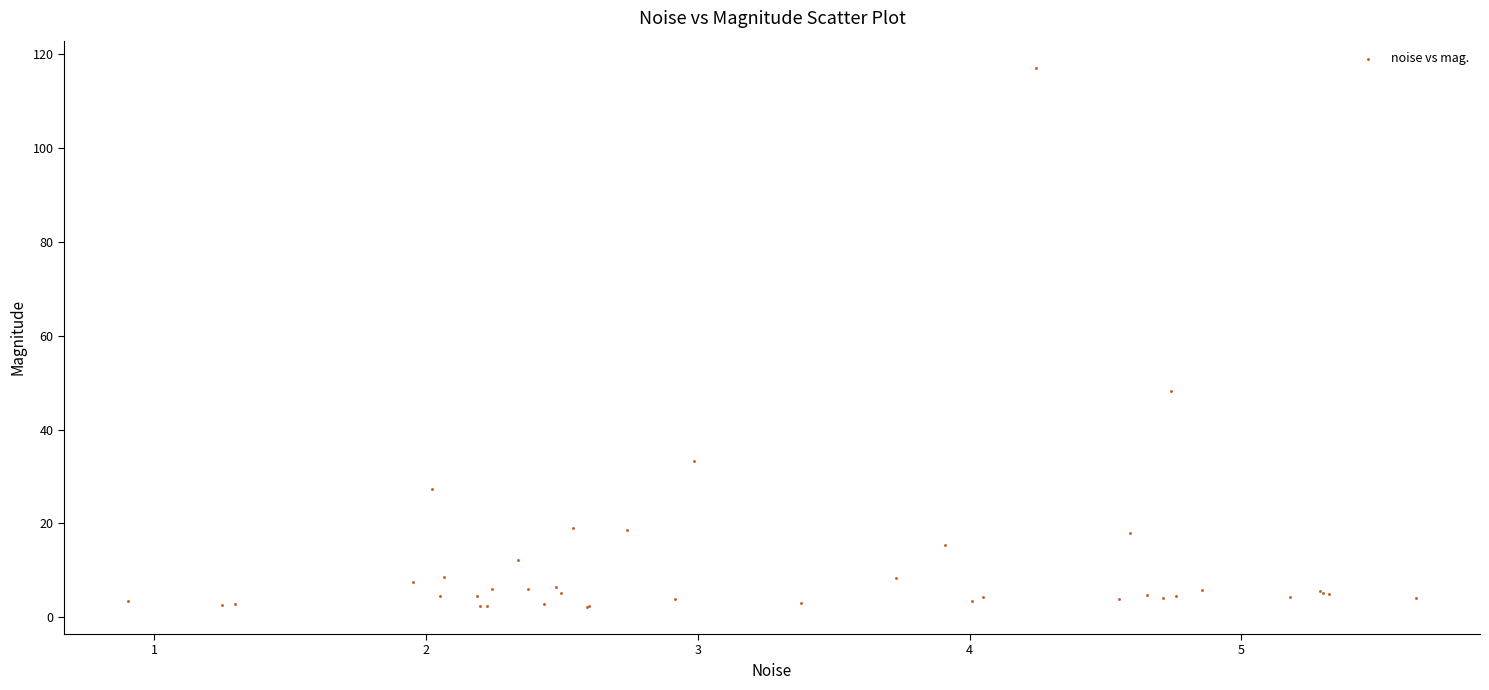

What Y value in the scatter plot is closest to 59?

48.3